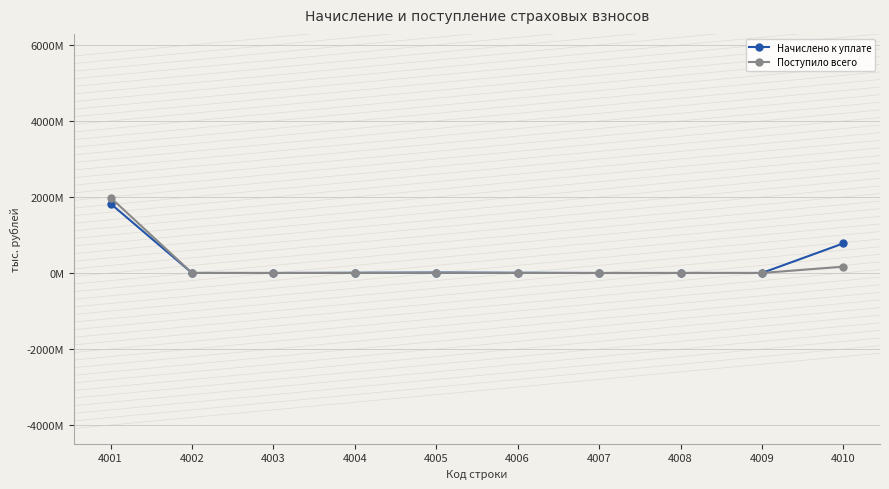

Rank the series by their average value, from highest to lowest.

Начислено к уплате, Поступило всего